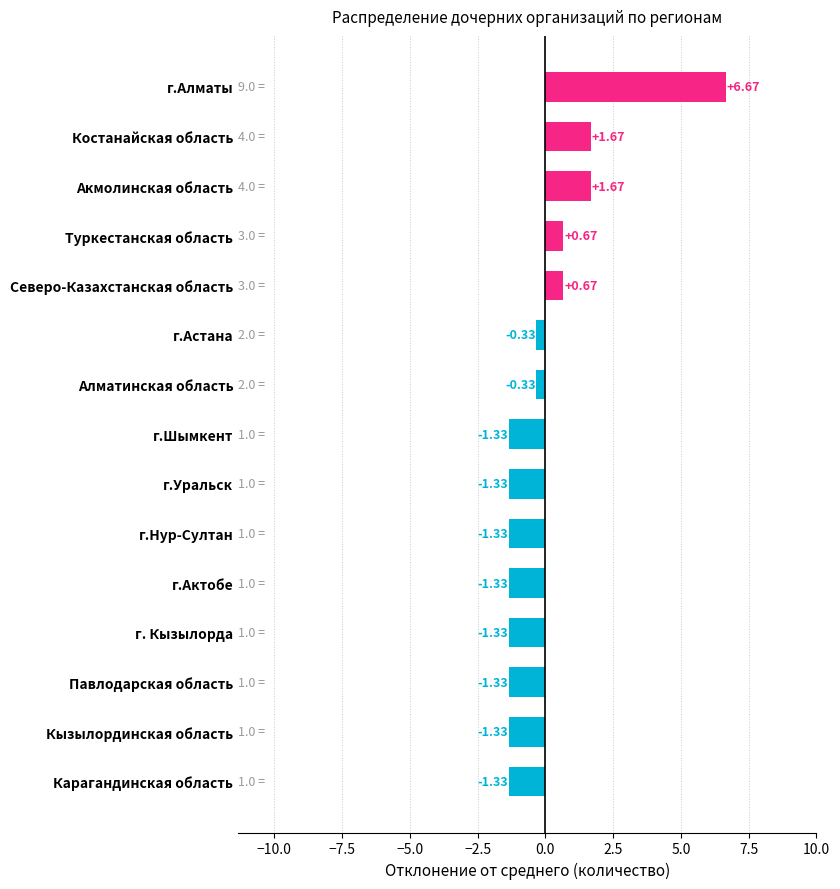

How many positive values are there?

5